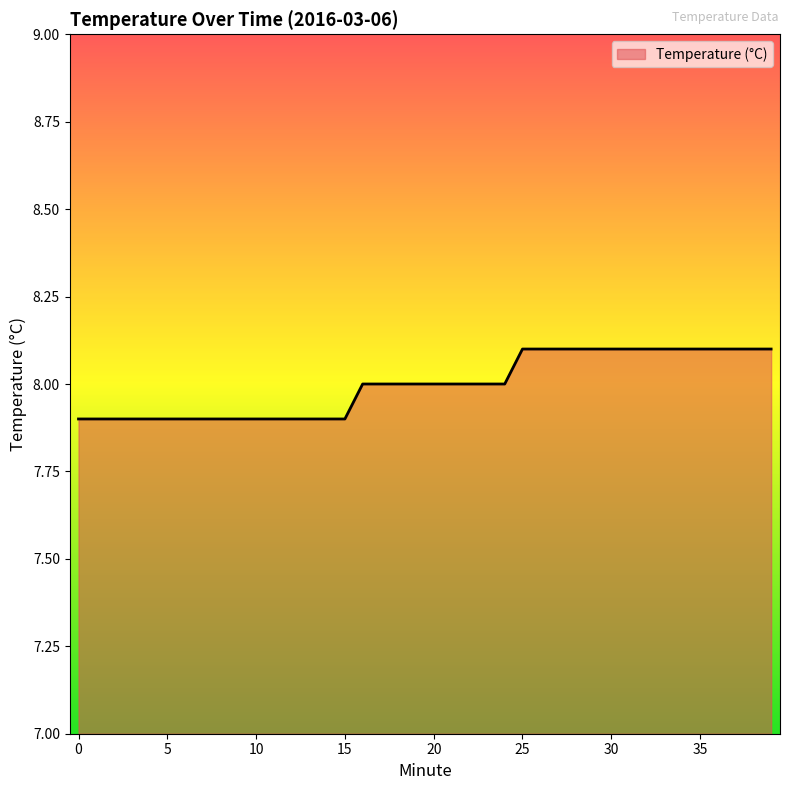

What is the minimum value shown in the chart?

7.9